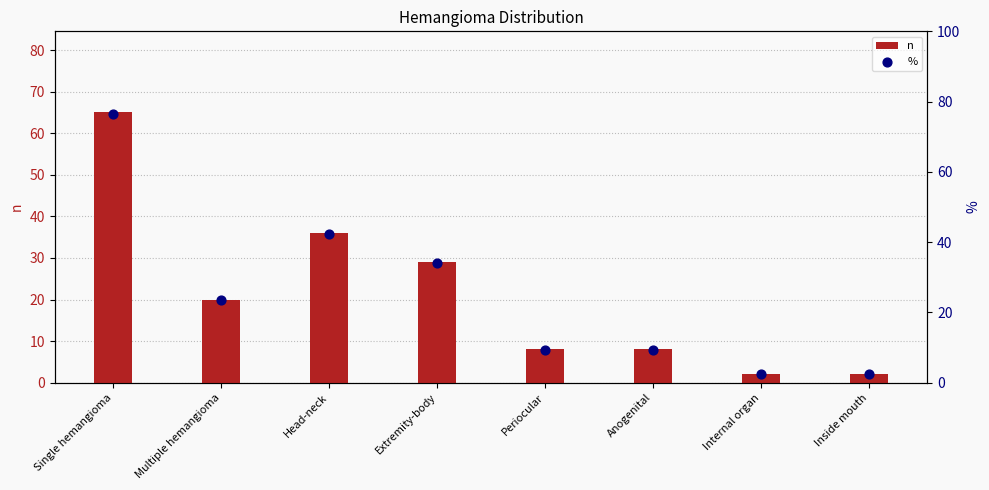

At how many categories does at least one series exceed 69?

1